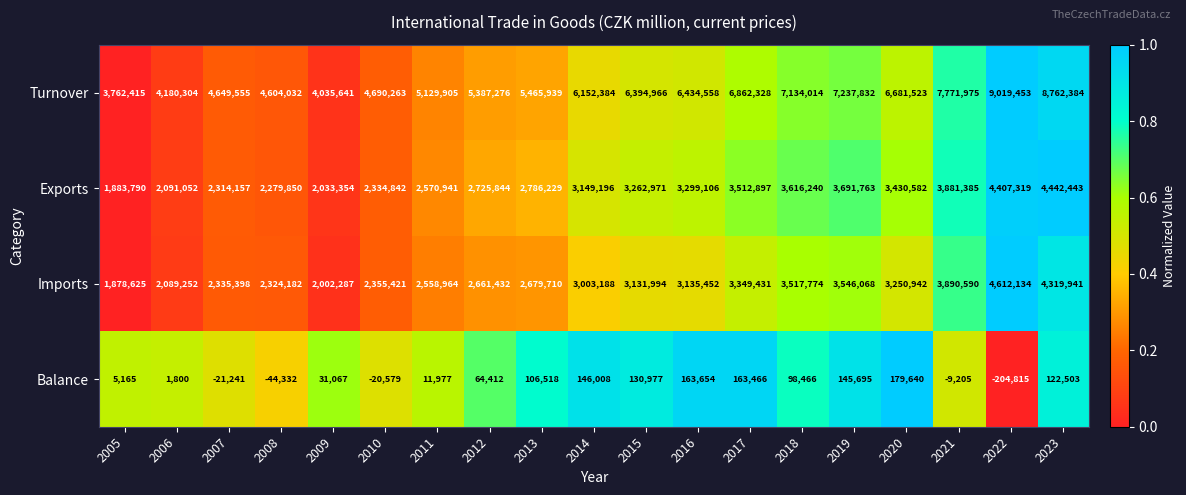

At 2022, list the series in order from smallest to largest.

Balance, Exports, Imports, Turnover